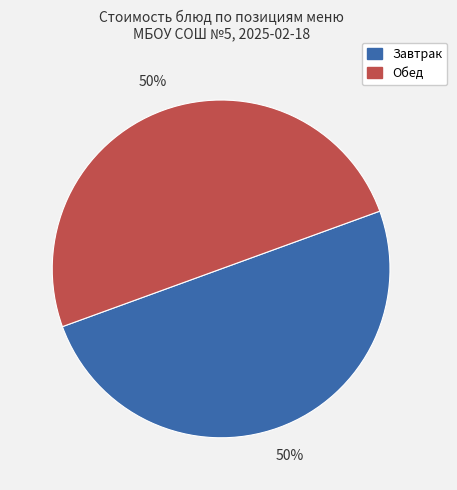

To the nearest percent, what is the average slice percentage?

50%